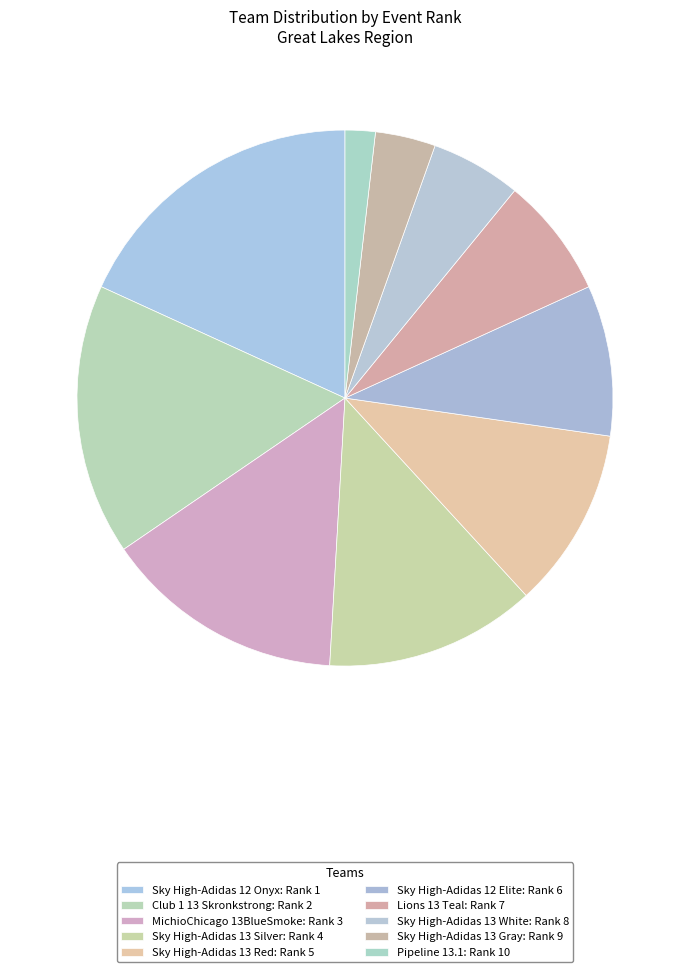

How many segments does this pie chart have?

10